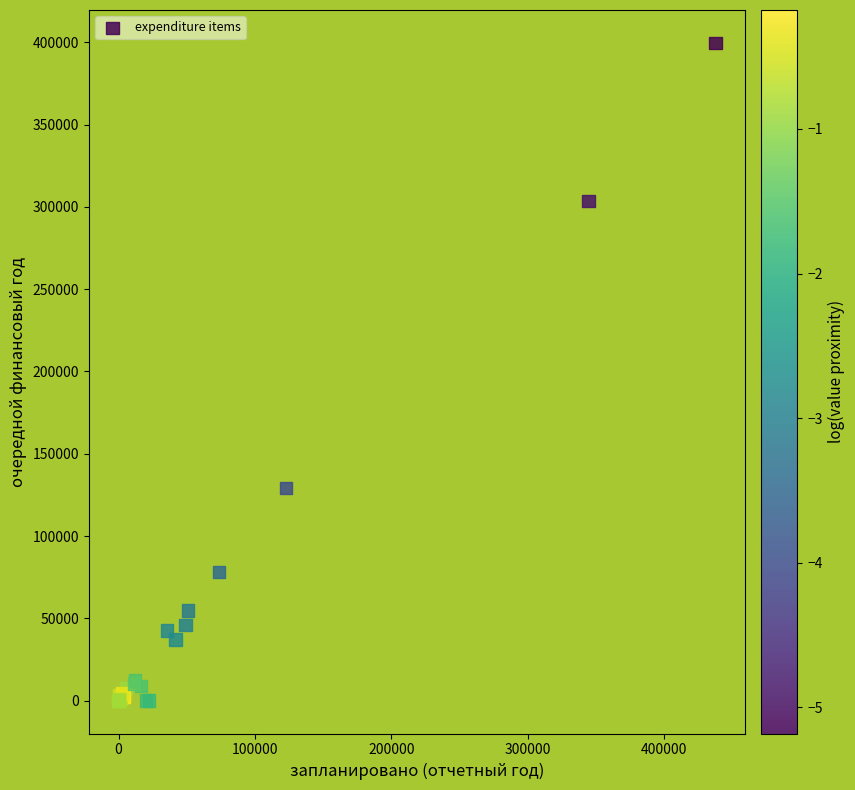

What Y value in the scatter plot is closest to 199823?

129241.7